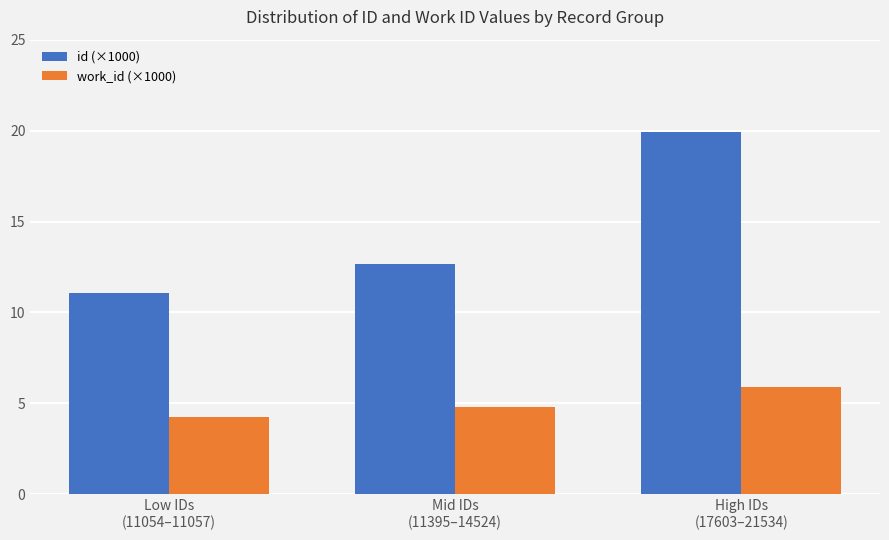

What is the difference between the work_id (×1000) values at Mid IDs
(11395–14524) and High IDs
(17603–21534)?

1.1